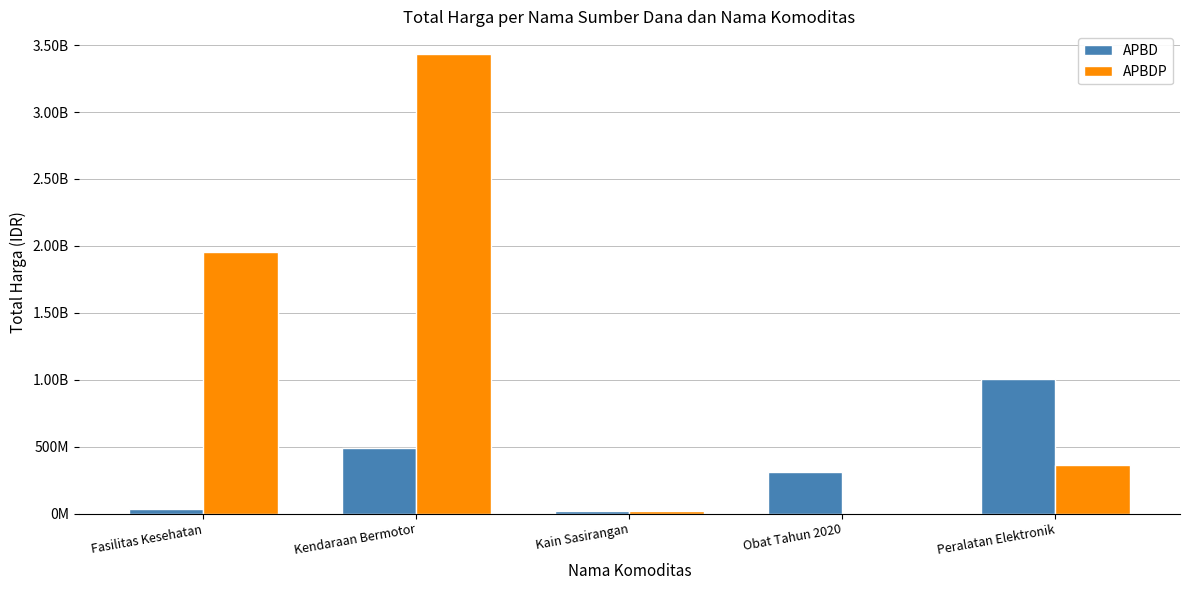

Does the chart contain stacked bars?

No